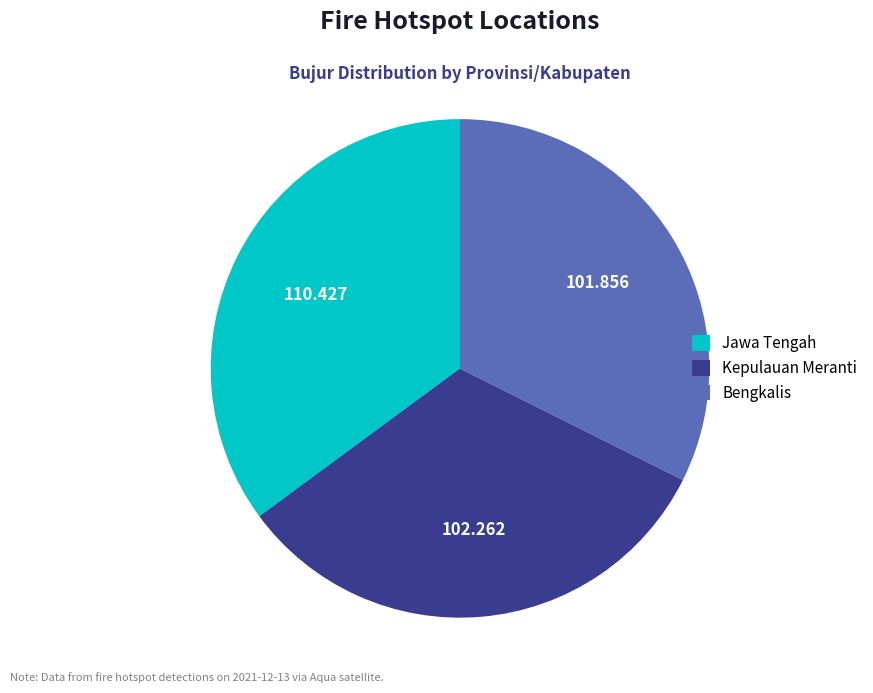

Is the sum of Kepulauan Meranti and Bengkalis greater than half?

Yes